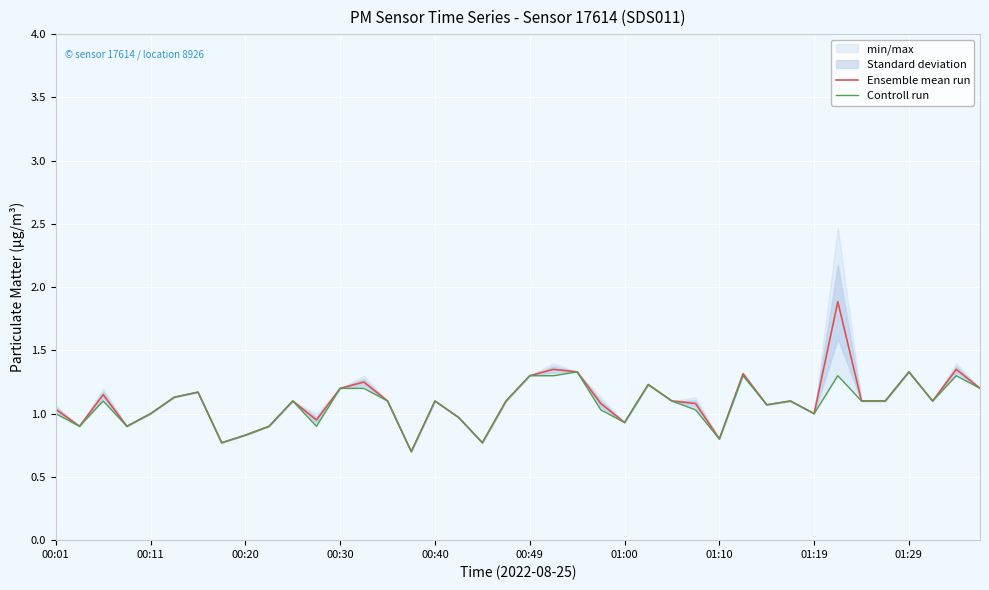

Read the Ensemble mean run value at 18.

0.8